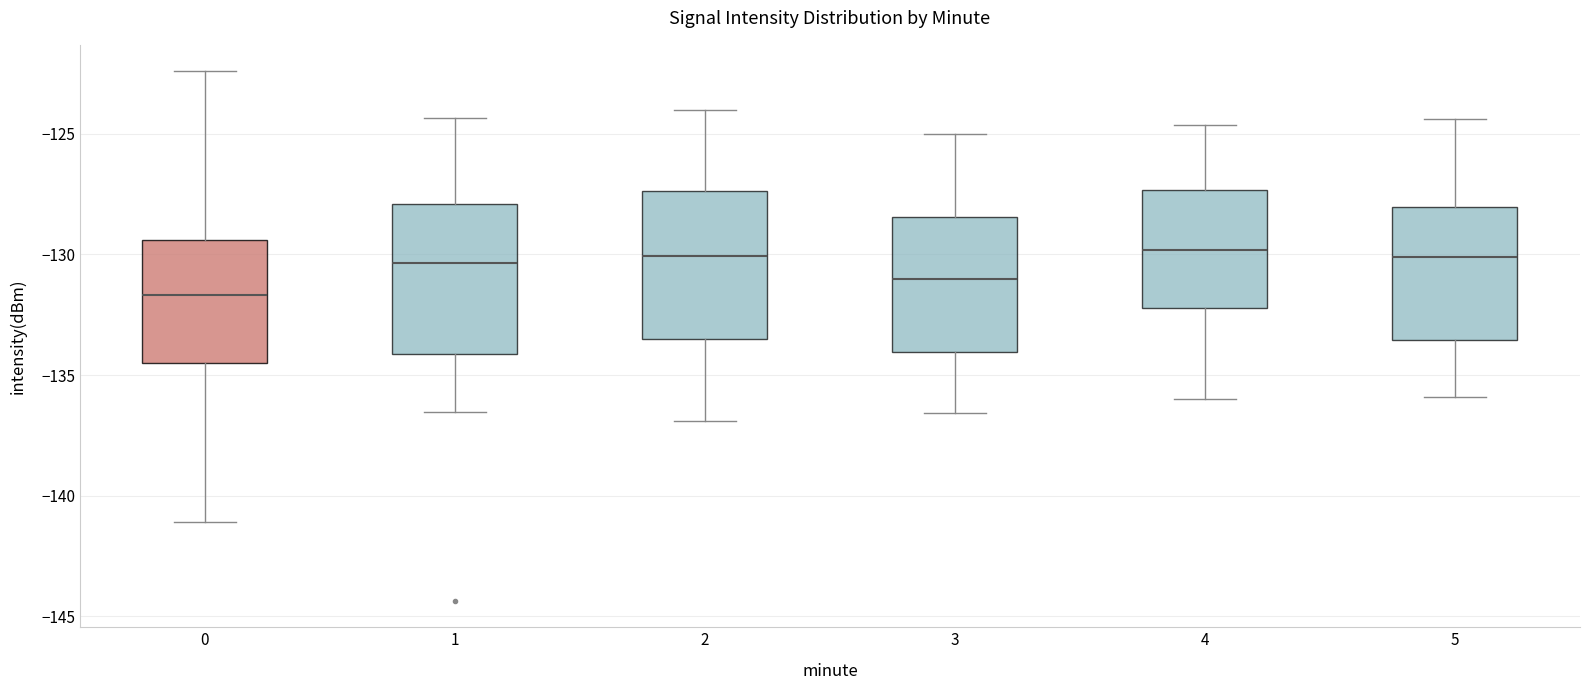

Reading left to right, transcribe this box plot: for each box, give where its median line is, the range the box spans, and where its two whiskers end, as read against the y-axis. The values are not printed on the chart, so give them approximately, as read against the axis.

0: median -131.5, box -134.5 to -129.5, whiskers -141.0 to -122.5
1: median -130.5, box -134.0 to -128.0, whiskers -136.5 to -124.5
2: median -130.0, box -133.5 to -127.5, whiskers -137.0 to -124.0
3: median -131.0, box -134.0 to -128.5, whiskers -136.5 to -125.0
4: median -130.0, box -132.0 to -127.5, whiskers -136.0 to -124.5
5: median -130.0, box -133.5 to -128.0, whiskers -136.0 to -124.5